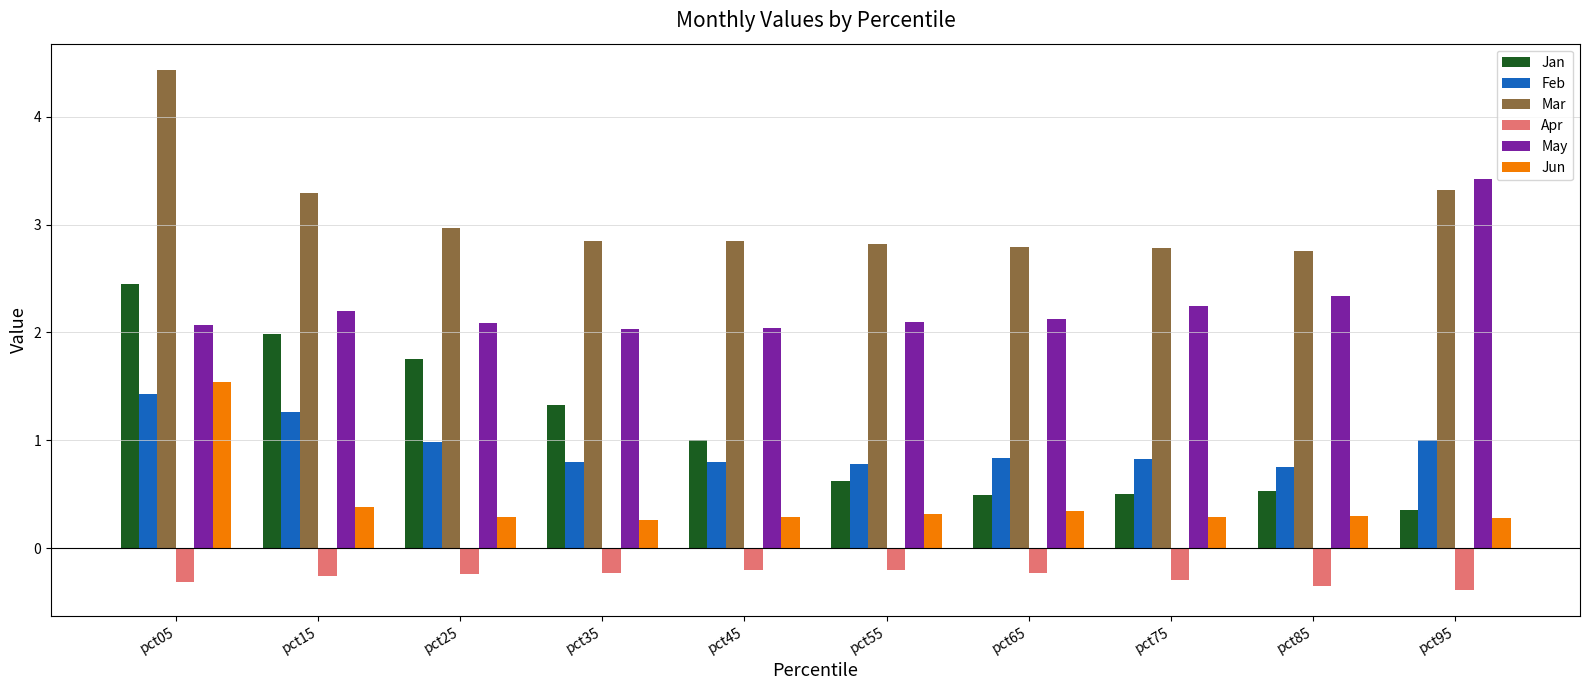

How many bars are there in each group?

6